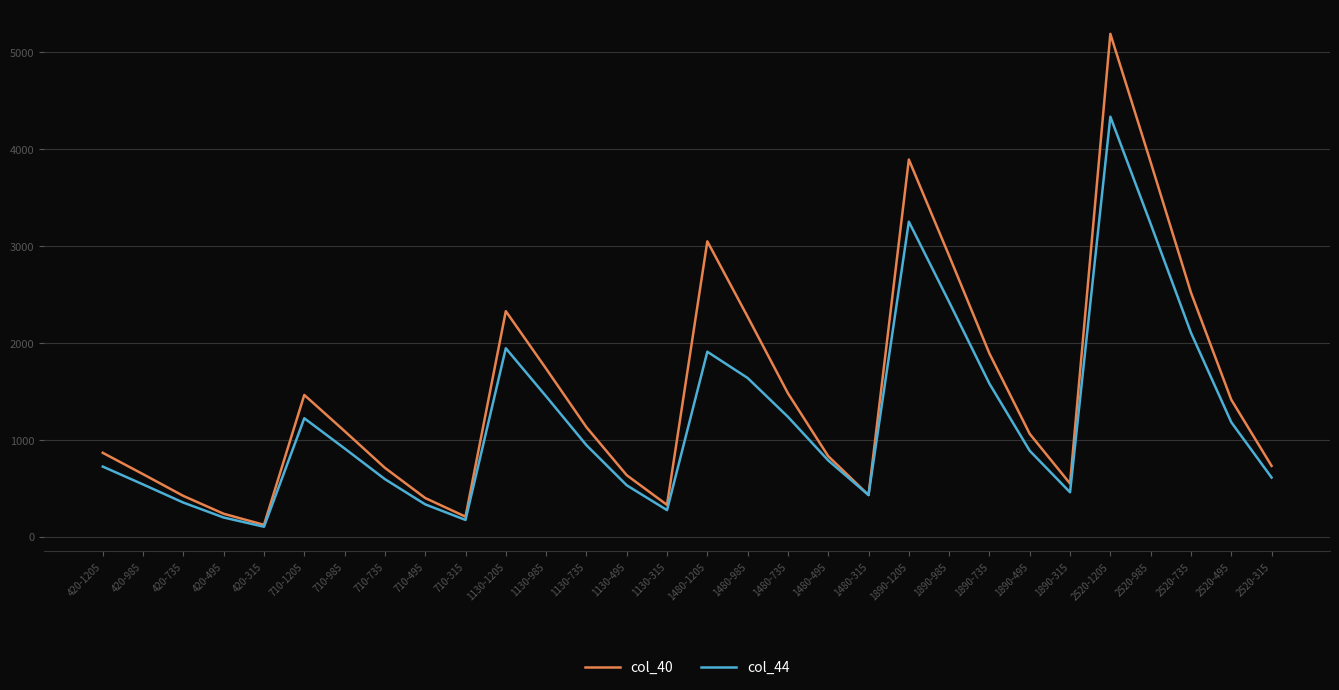

List the series in order of their peak value, highest first.

col_40, col_44